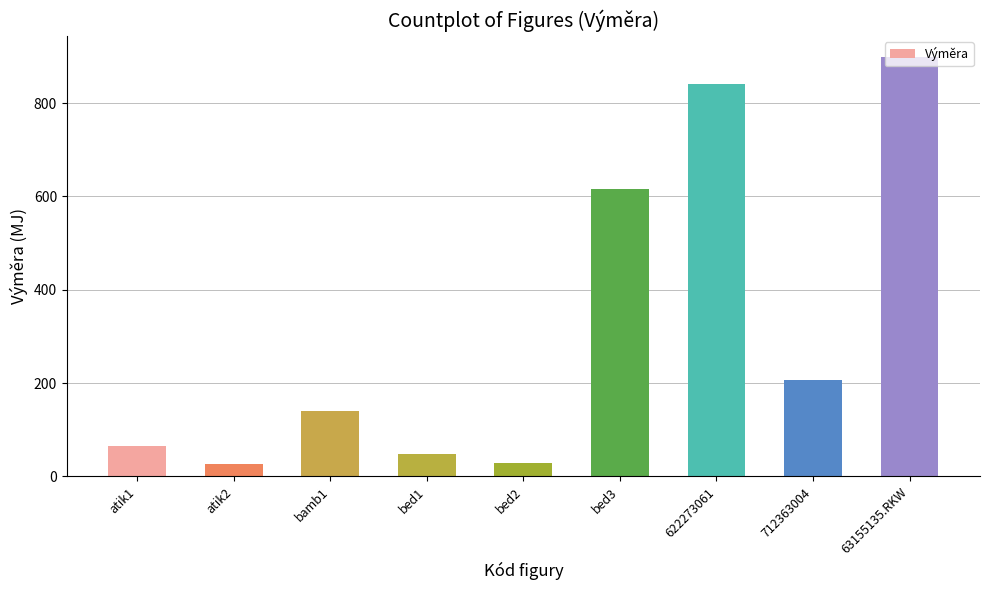

What is the sum of all values?

2871.6